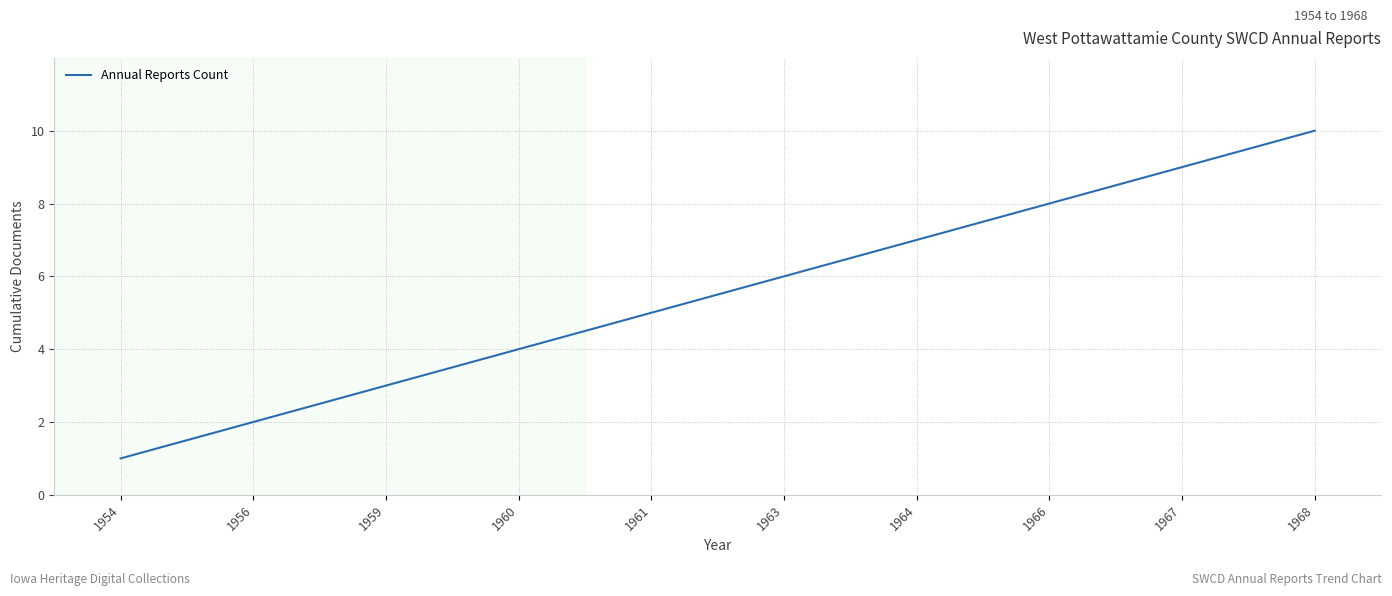

What is the difference between the second highest and second lowest values?

7